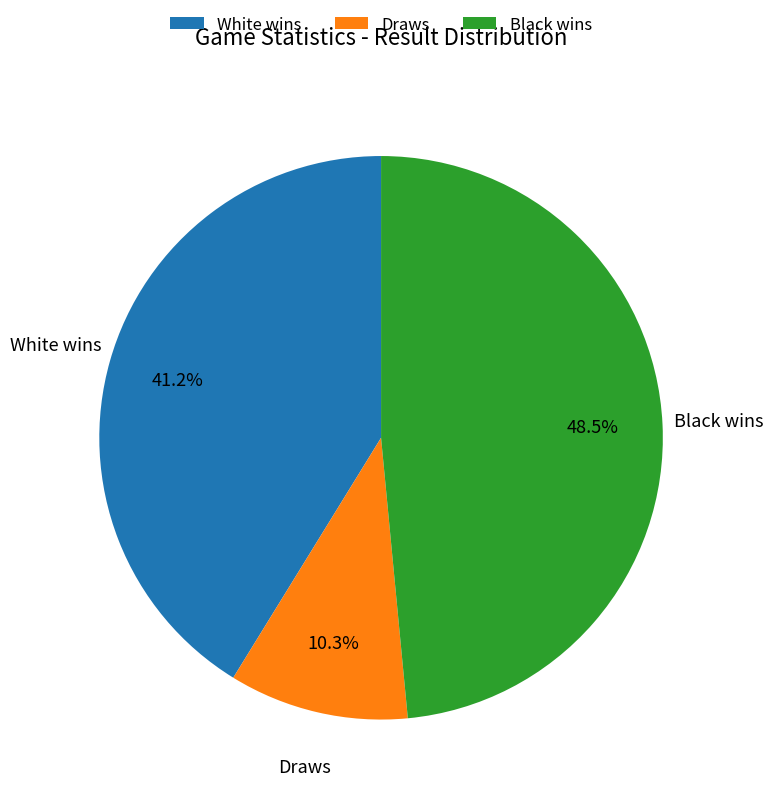

Which has a higher value, Black wins or White wins?

Black wins